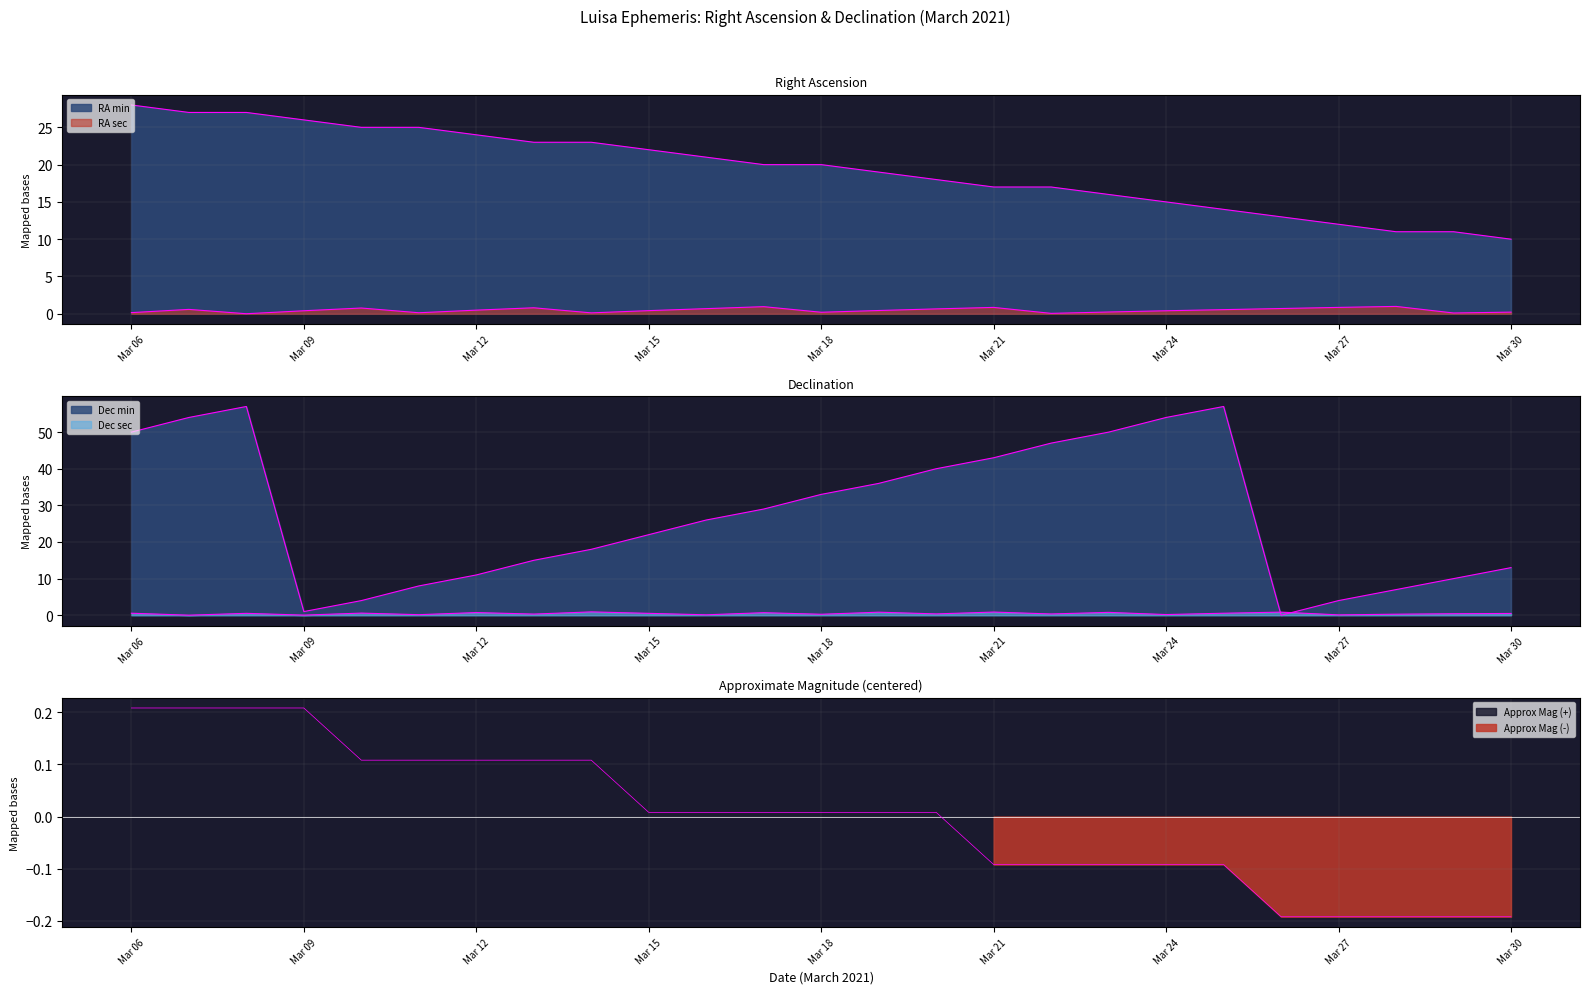

Does the chart have visible grid lines?

Yes